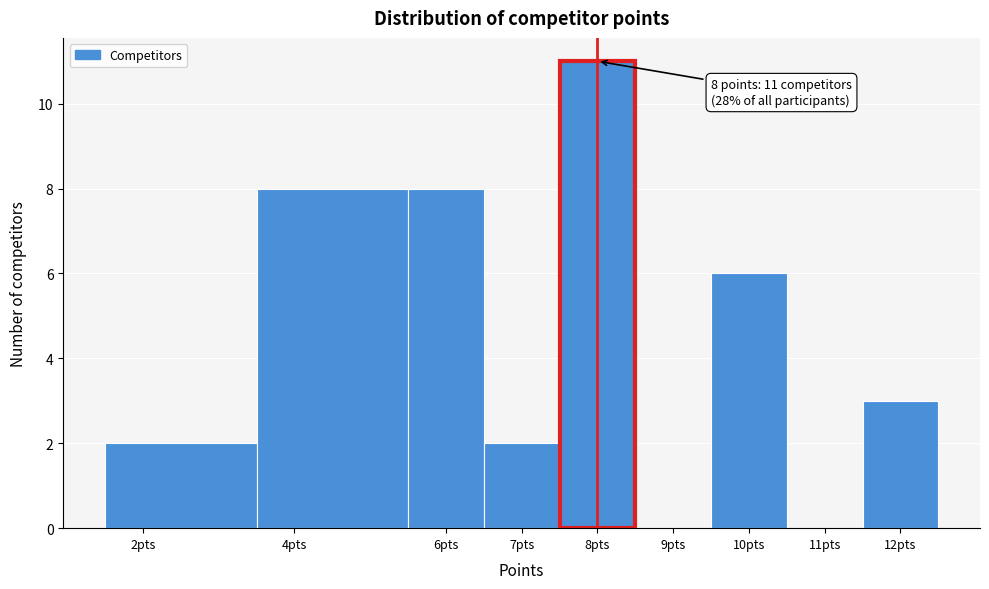

Over which range of the x-axis is the bar tallest?

7.5 to 8.5